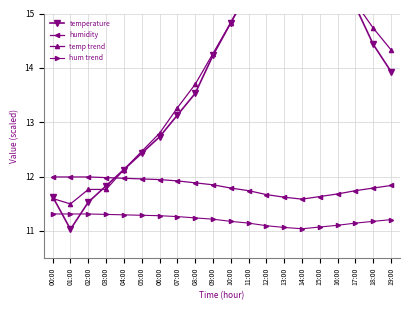

What is the value of the hum trend point at the 14th from the left?

11.1